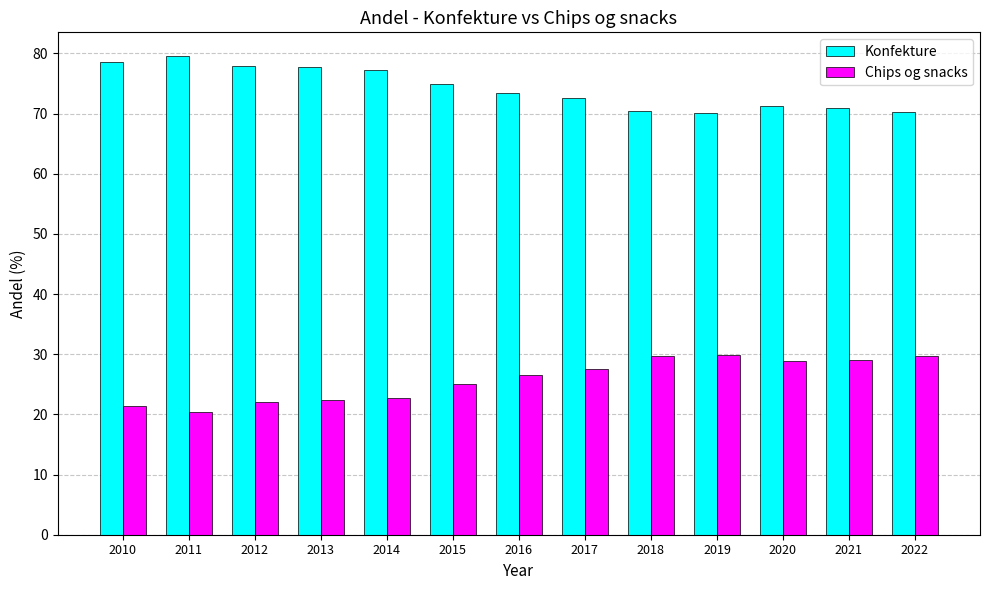

True or false: Konfekture has a value of 118.8 at 2019.

False